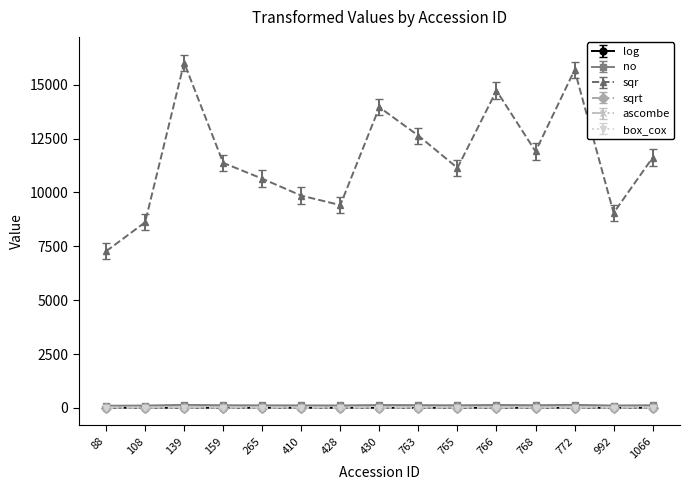

Is the value of sqr at 763 greater than the value of ascombe at 159?

Yes